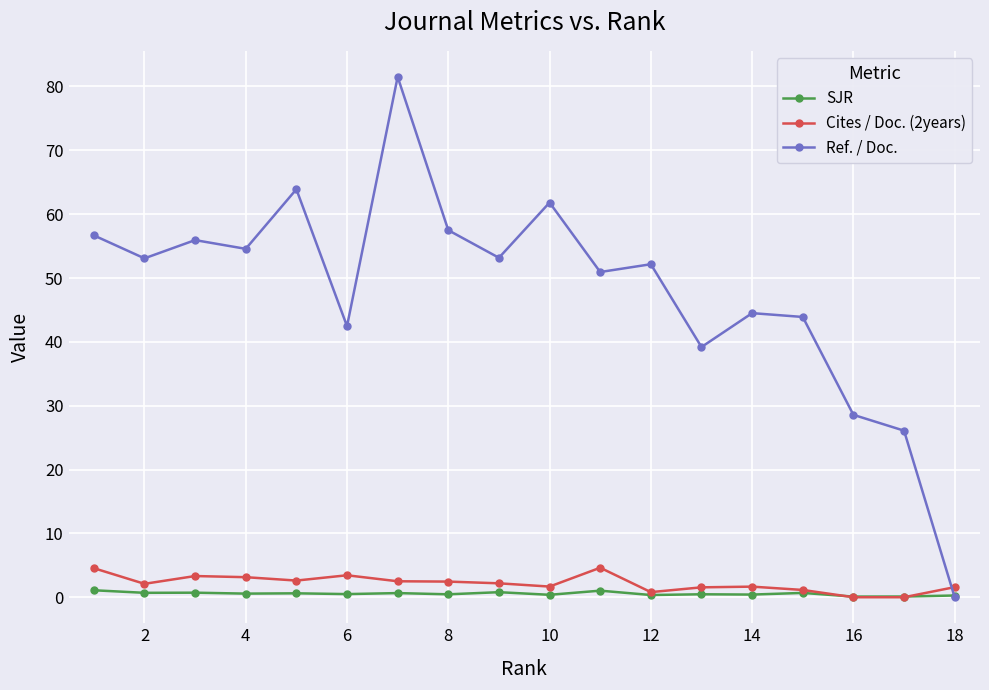

What is the value of the Ref. / Doc. point at the 17th from the left?

26.1